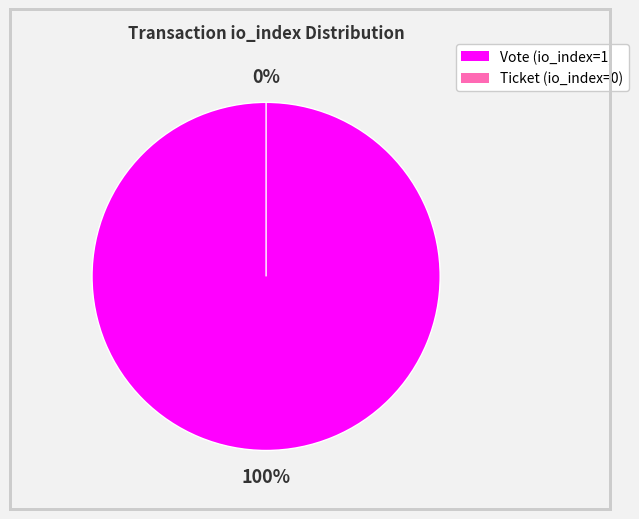

Does Ticket (io_index=0) account for over 50% of the chart?

No